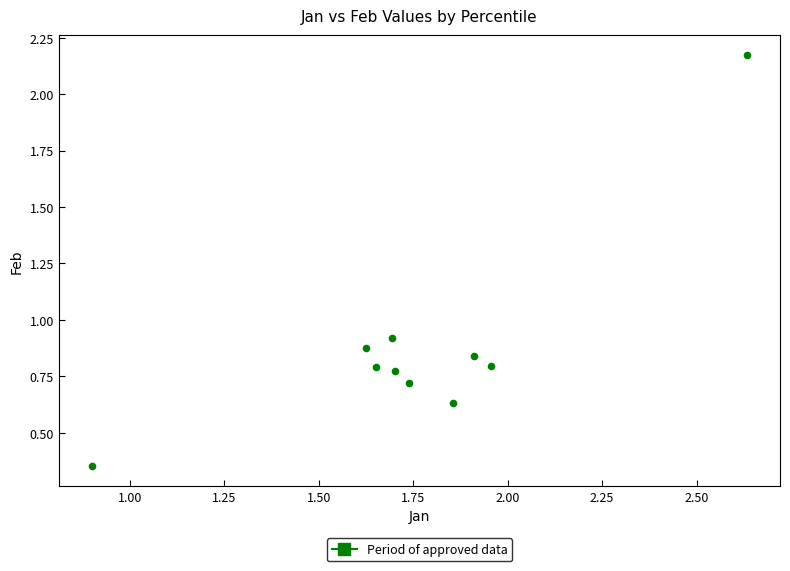

What is the range of X values (max minus min)?

1.7